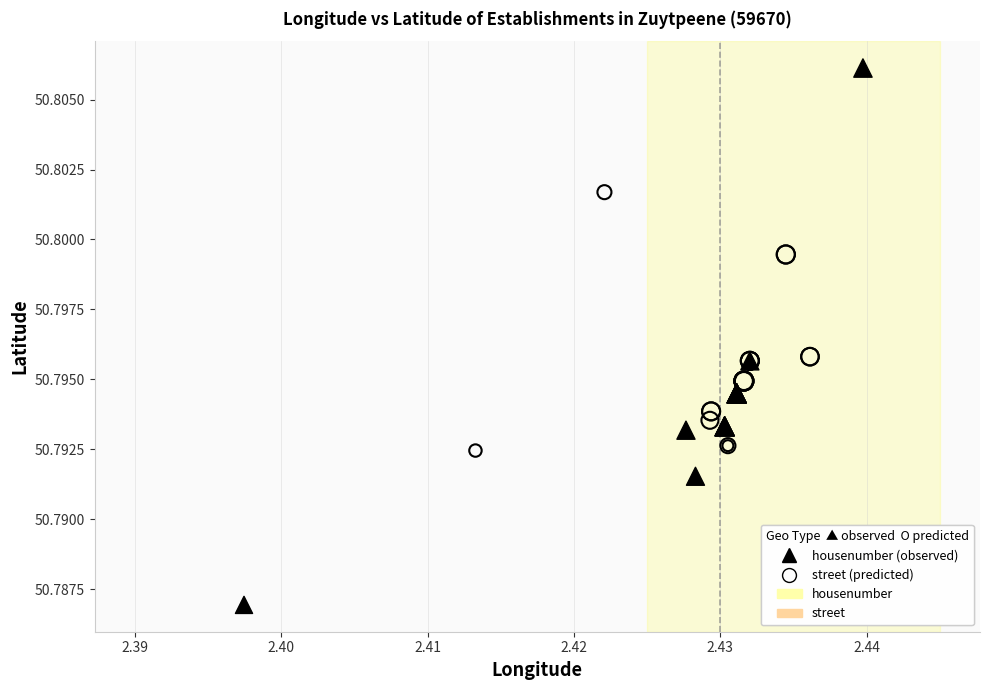

Which series contains the highest Y value?

housenumber (observed)